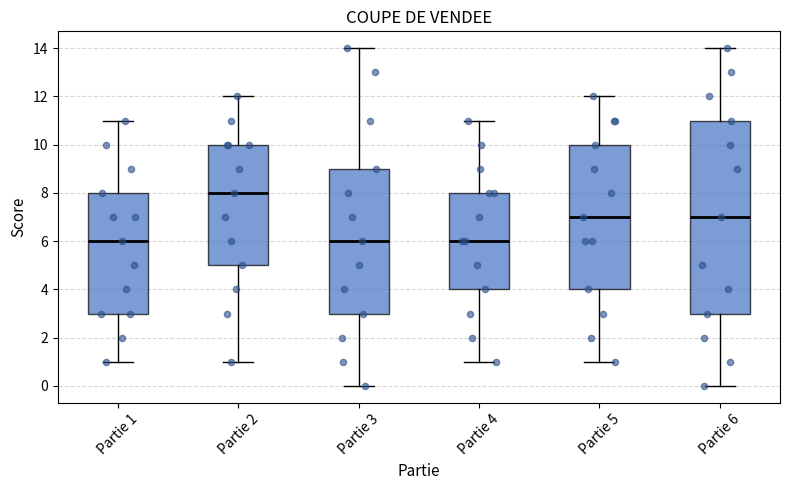

Which box is the tallest, from its lower edge to its upper edge?

Partie 6